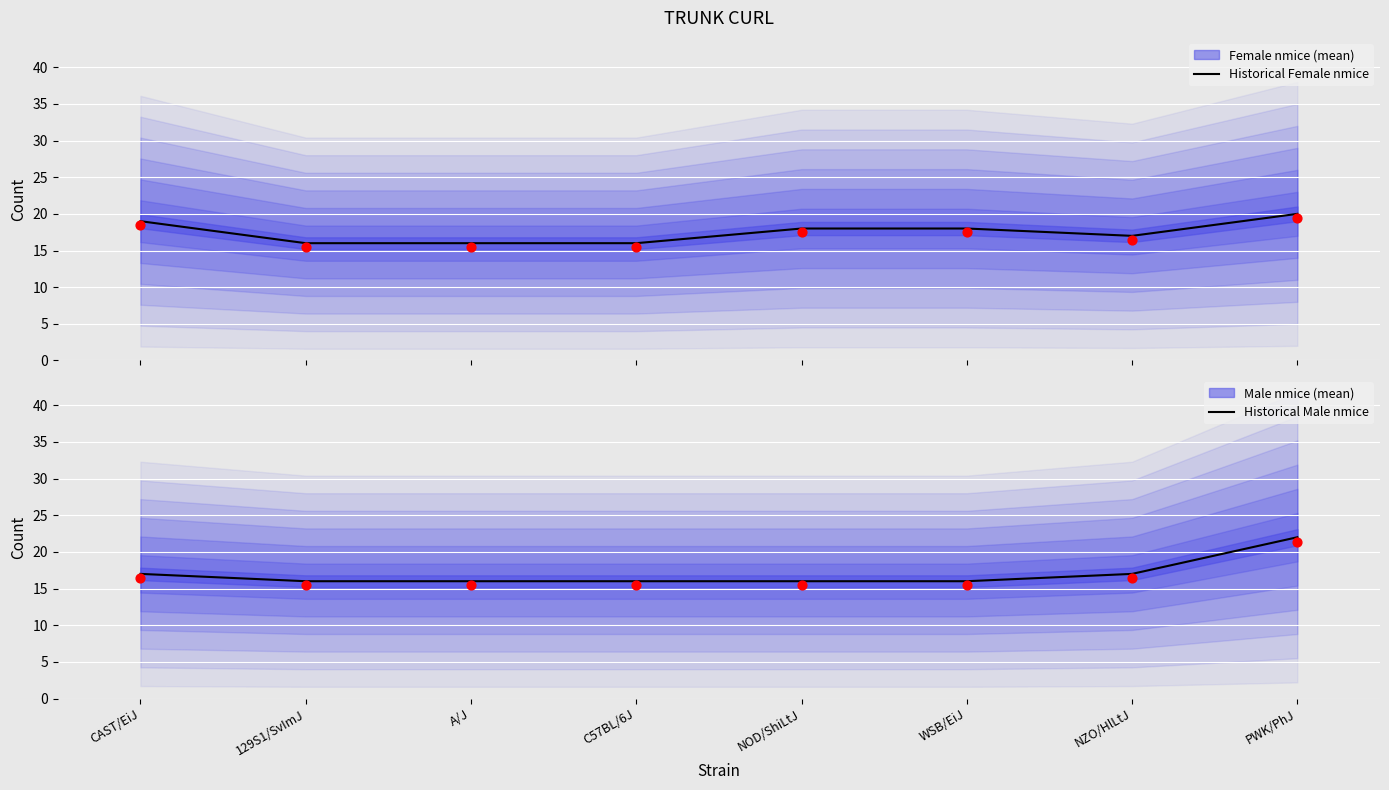

At how many categories does at least one series exceed 17?

4